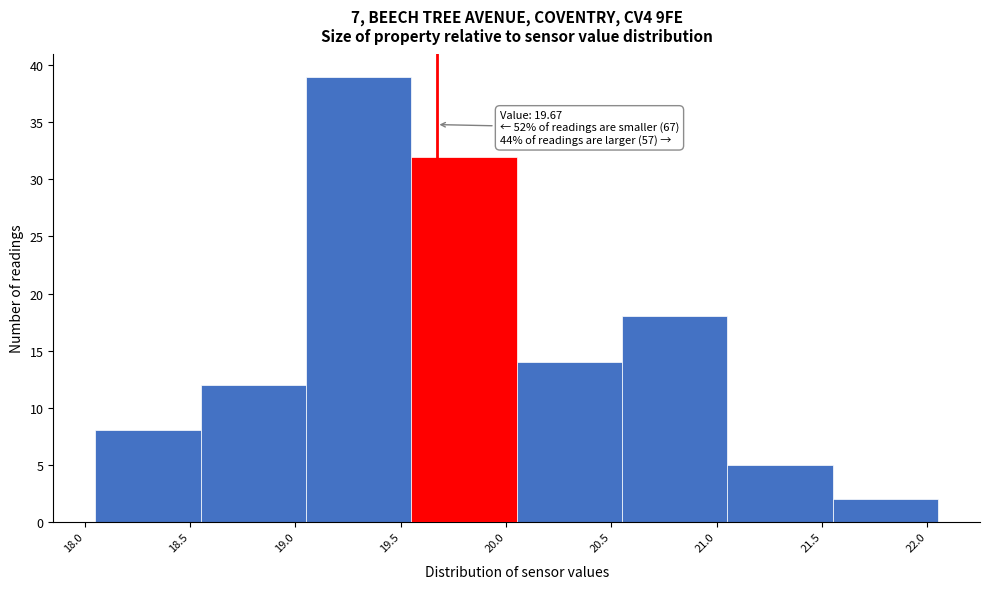

Over which range of the x-axis is the bar tallest?

19.05 to 19.55